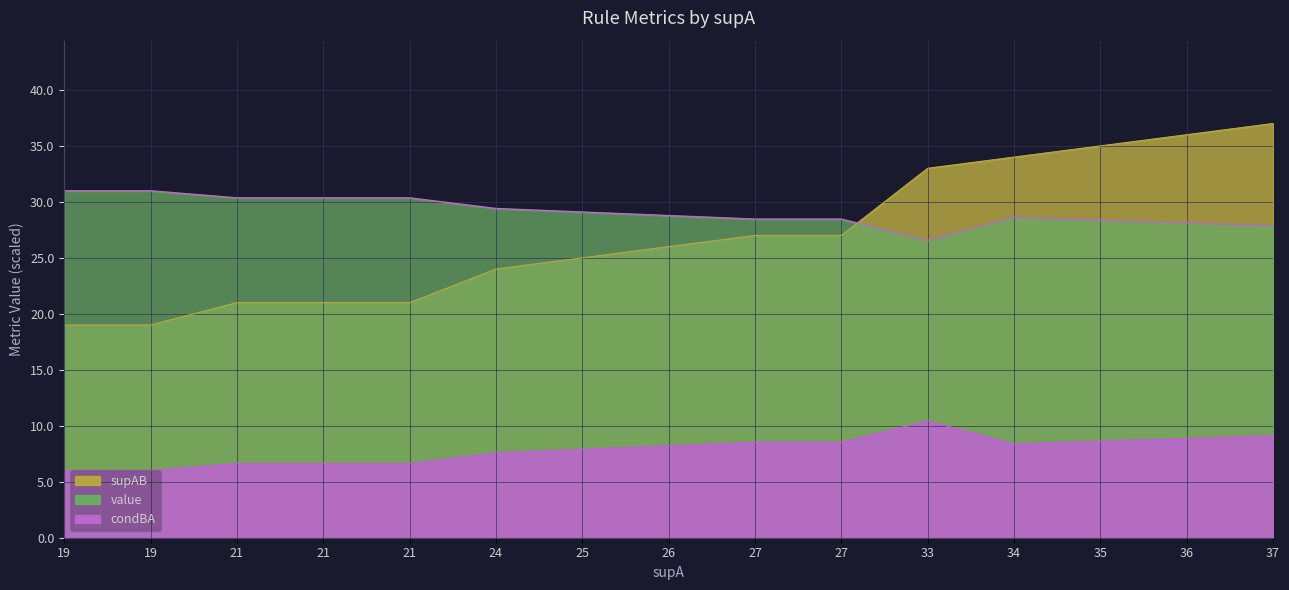

Is it true that value equals 13.9 at 26?

False